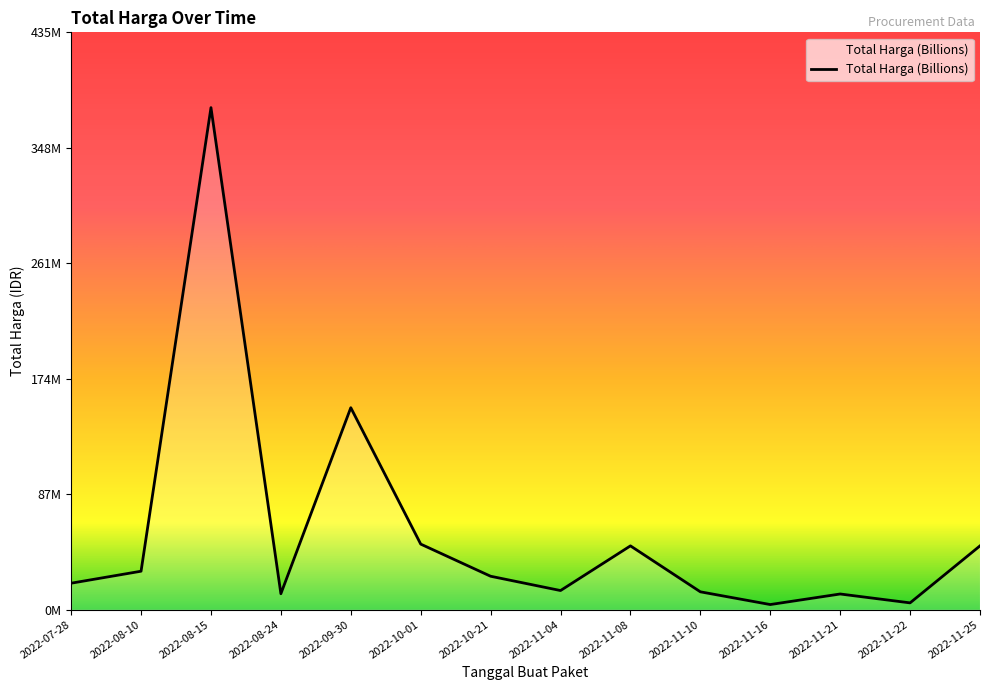

At which label does the data first exceed 25200000?

2022-08-10